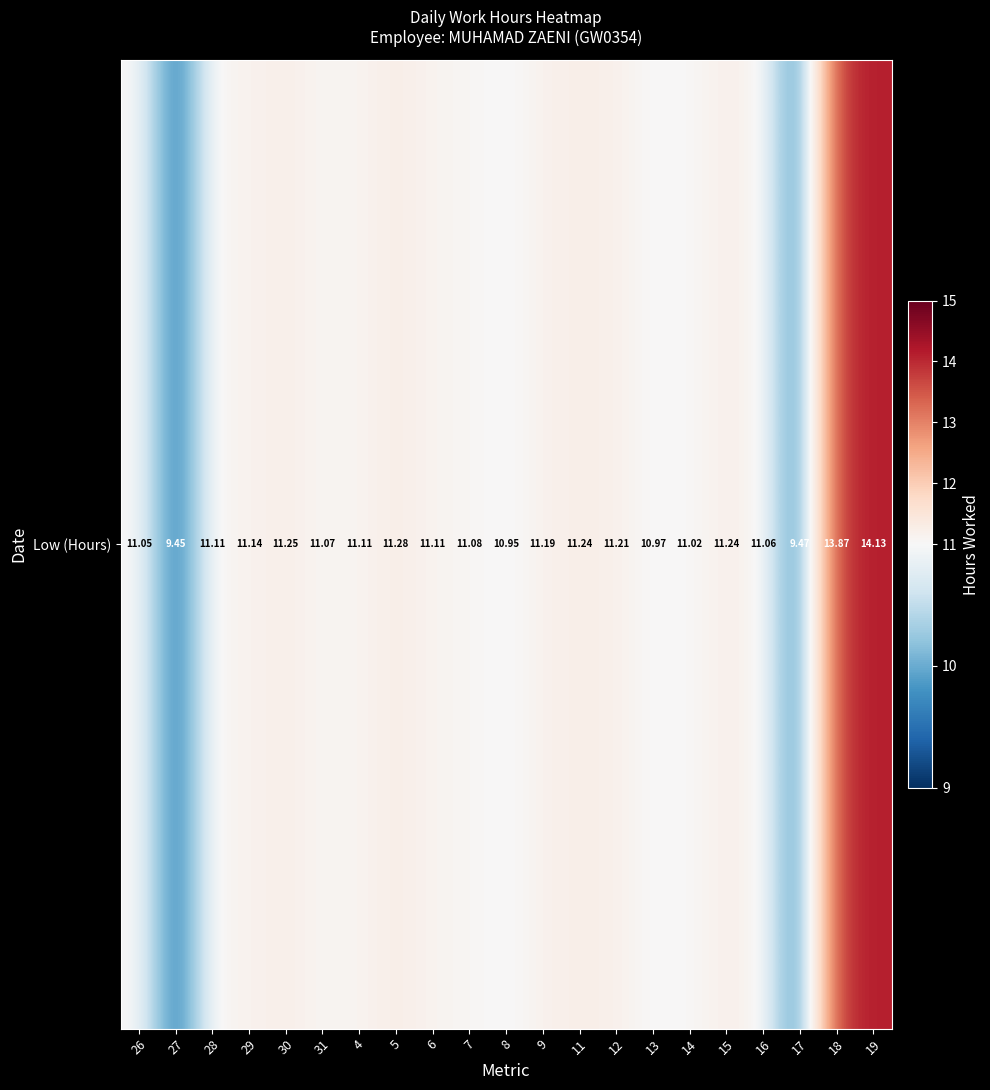

Which label corresponds to the smallest value in the chart?

27